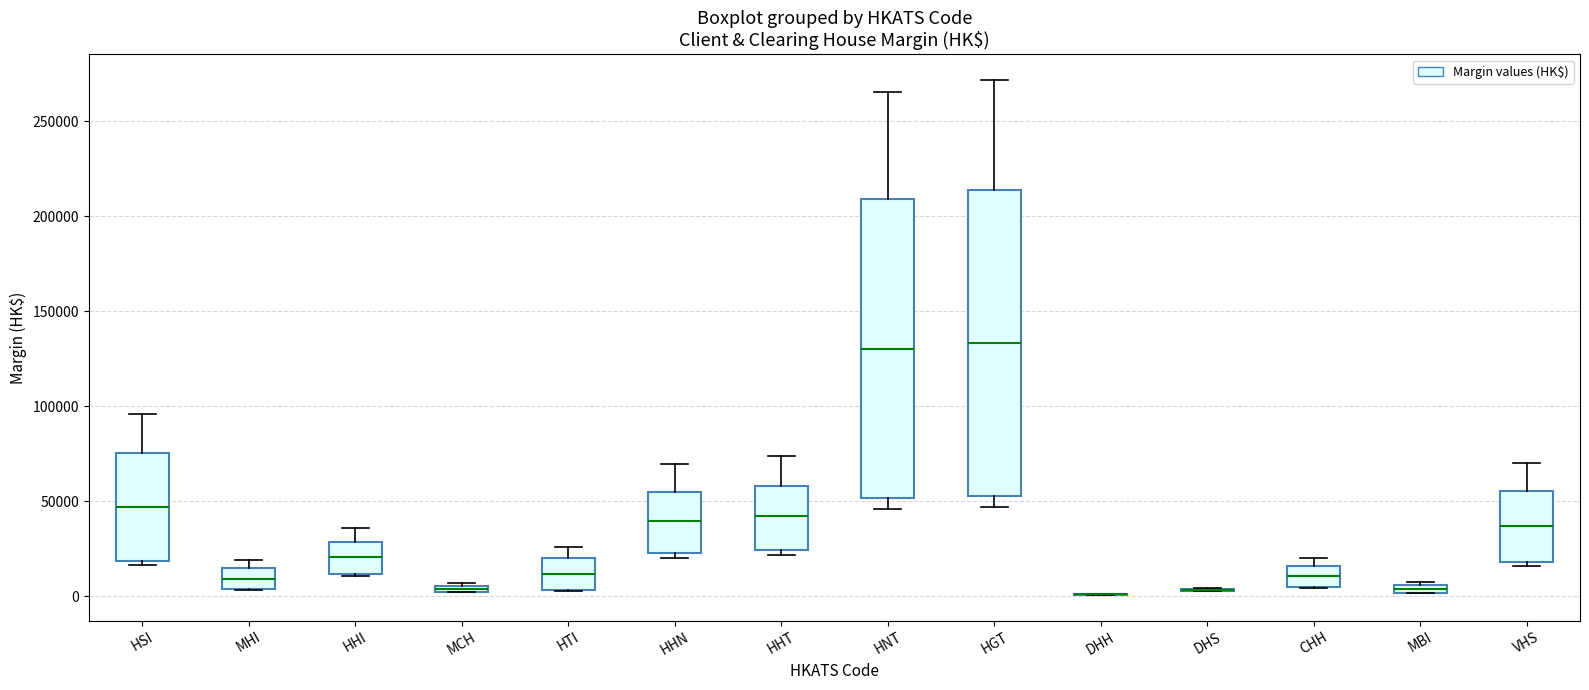

Where does the lower whisker of the box for HGT end on the y-axis? The values are not printed on the chart, so give them approximately, as read against the axis.

45000